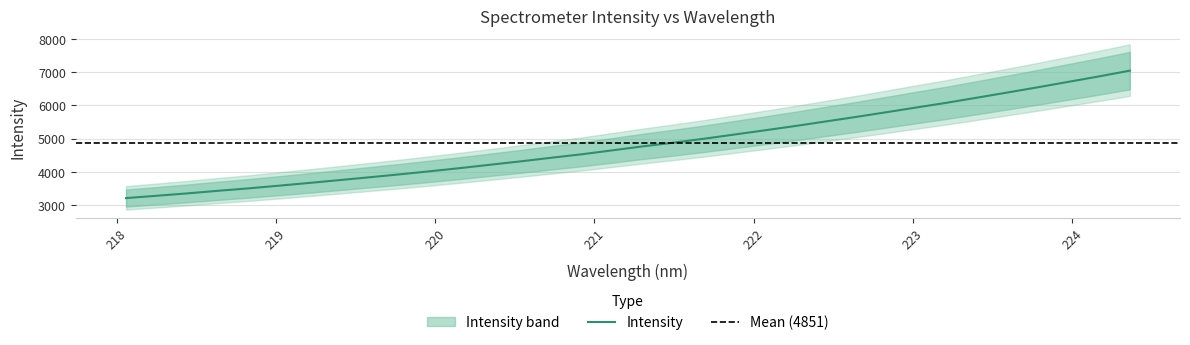

What is the highest value of the Intensity series?

7041.1